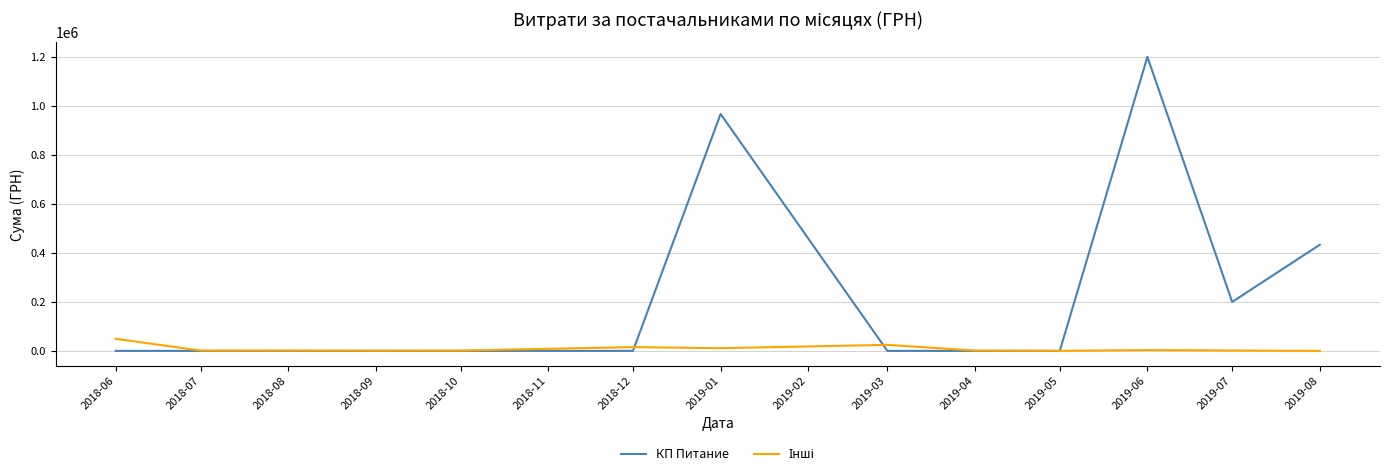

Where is КП Питание nearest to the value 600455?

2019-08